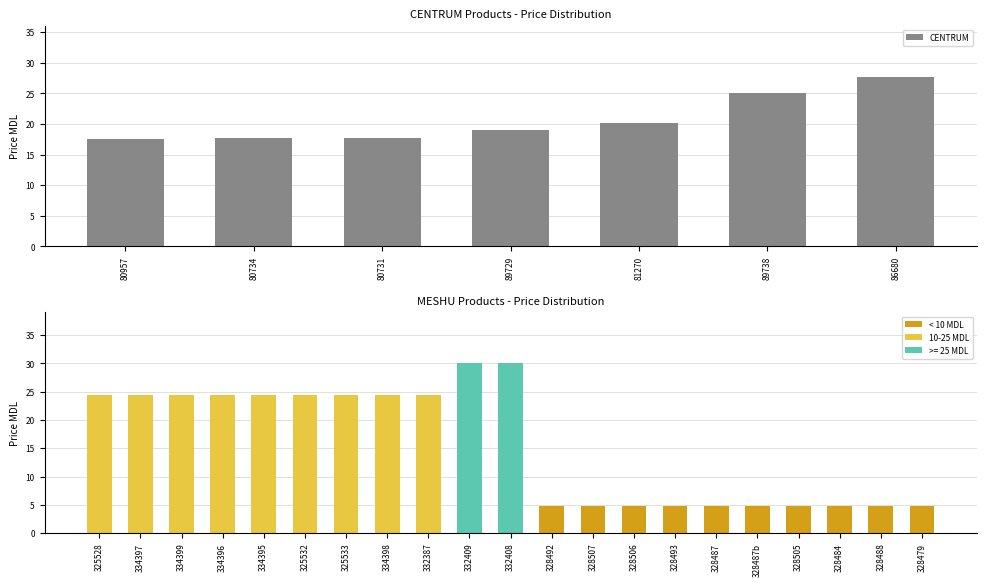

What is the sum of the values at 86680 and 80731?

45.5